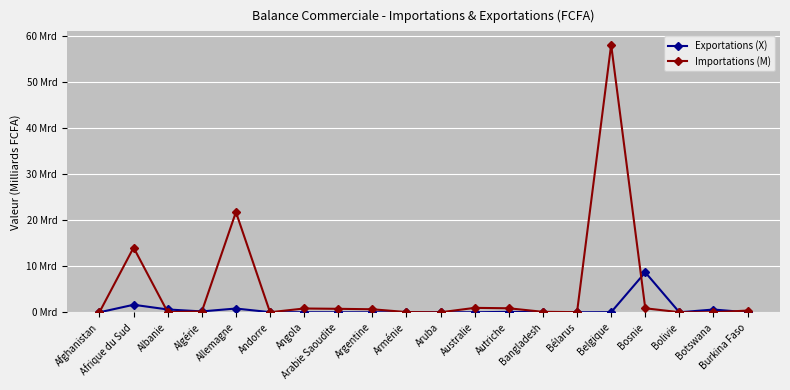

Between Afrique du Sud and Burkina Faso, which series saw the biggest shift?

Importations (M)